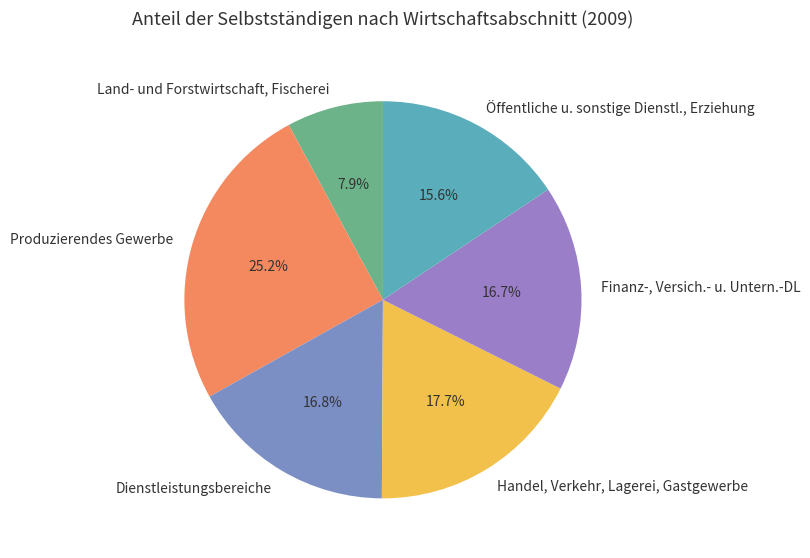

What is the ratio of the value at Finanz-, Versich.- u. Untern.-DL to the value at Dienstleistungsbereiche?

1.0